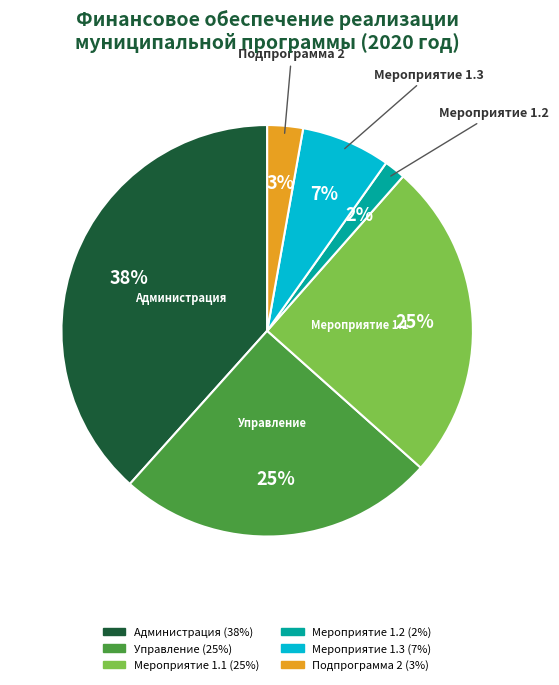

The Мероприятие 1.3 slice represents 7% of the pie. True or false?

True